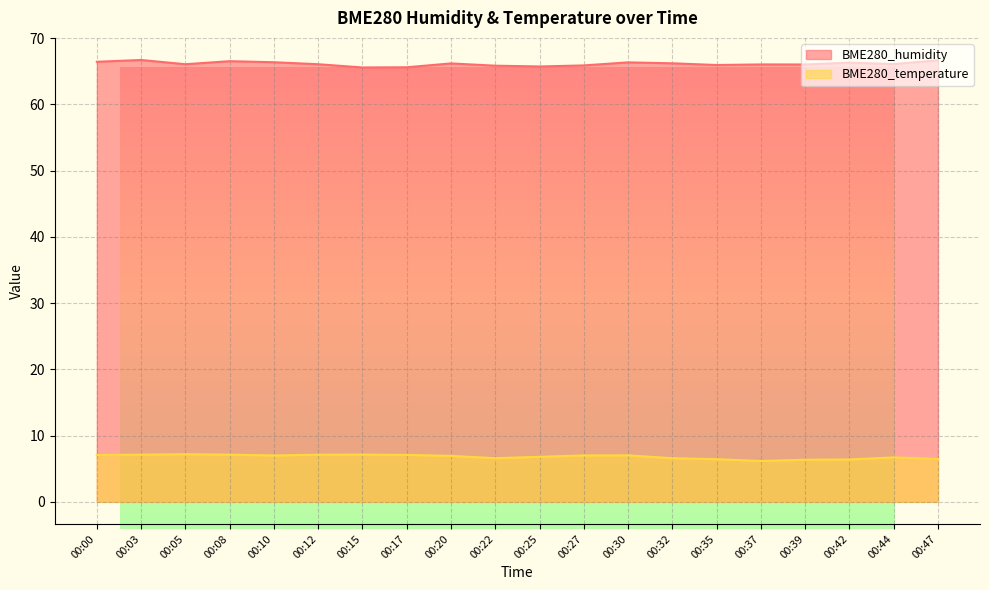

How many distinct data groups are displayed?

2